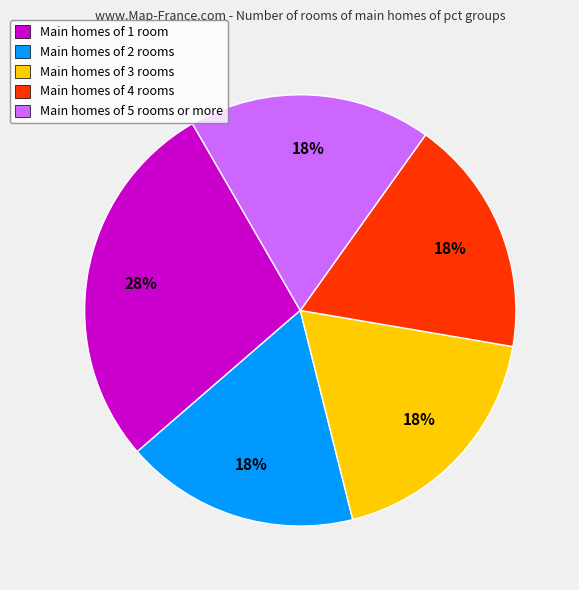

The Main homes of 3 rooms slice represents 8% of the pie. True or false?

False